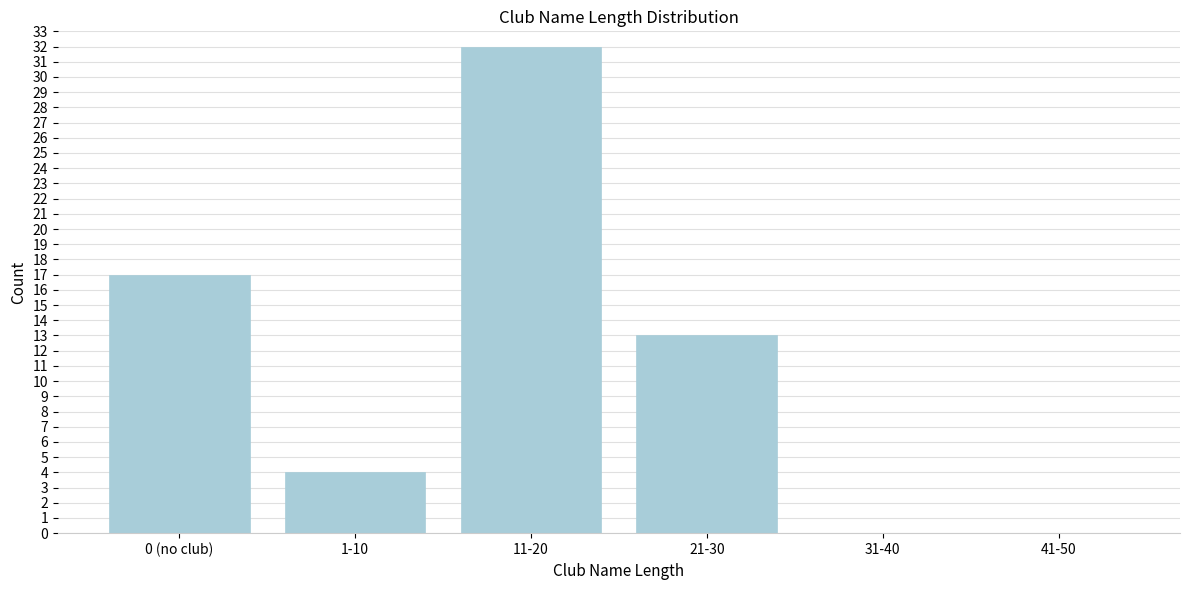

Reading left to right, extract all data points from this chart.

0 (no club)=17	1-10=4	11-20=32	21-30=13	31-40=0	41-50=0